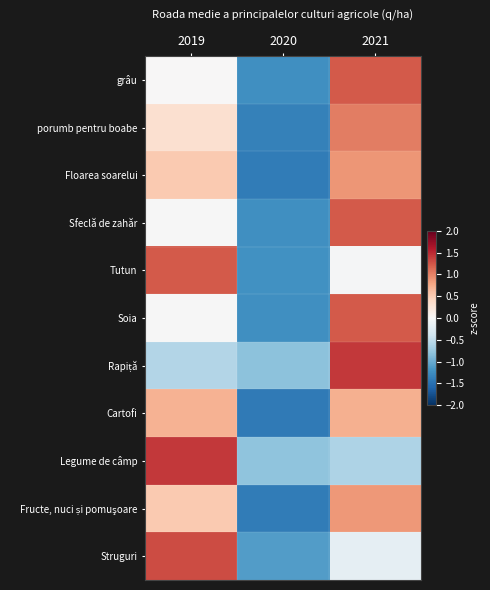

At 2020, list the series in order from smallest to largest.

Cartofi, Fructe, nuci și pomuşoare, Floarea soarelui, porumb pentru boabe, grâu, Sfeclă de zahăr, Soia, Tutun, Struguri, Rapiță, Legume de câmp